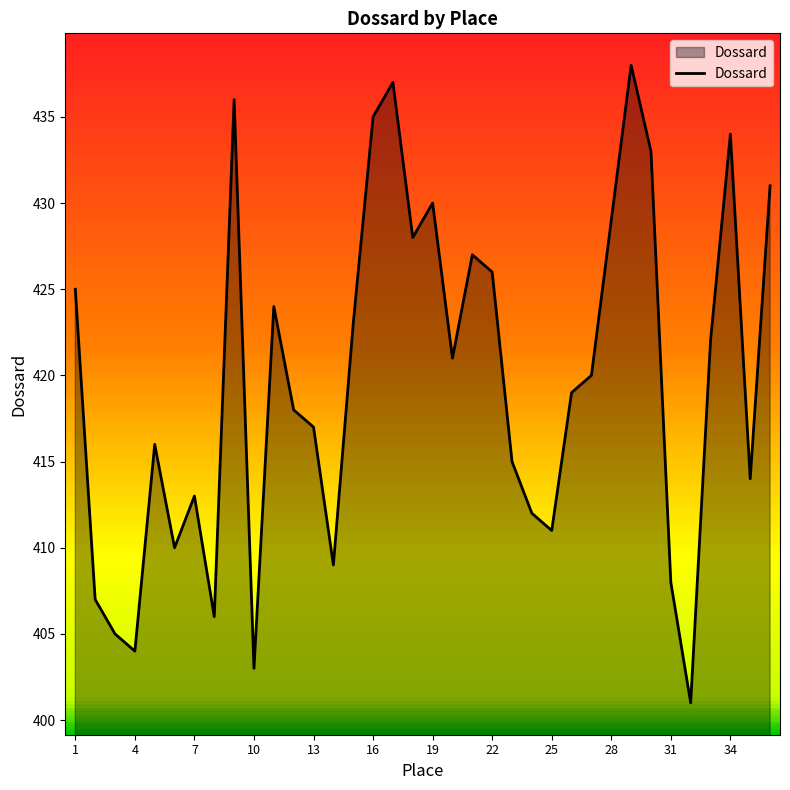

What is the smallest value displayed?

401